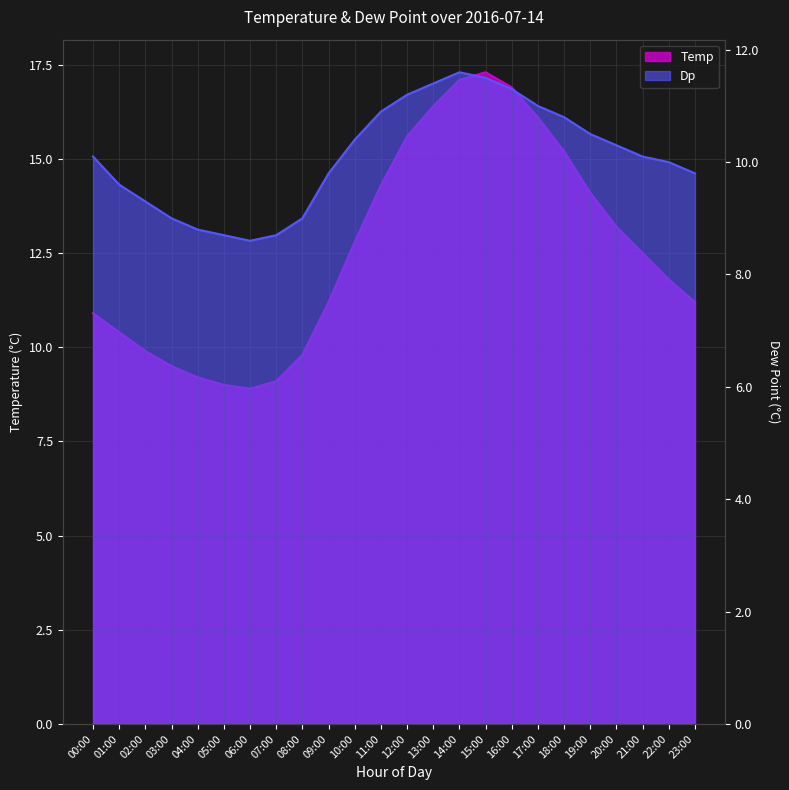

Which series changed the most between 06:00 and 20:00?

temp